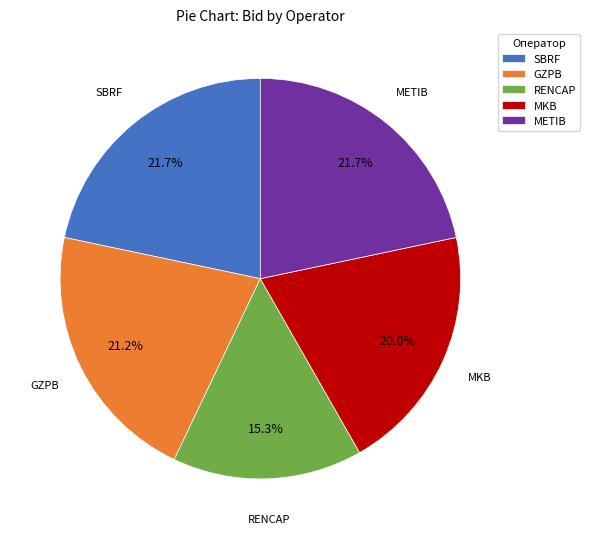

Is there a majority slice in this chart?

No